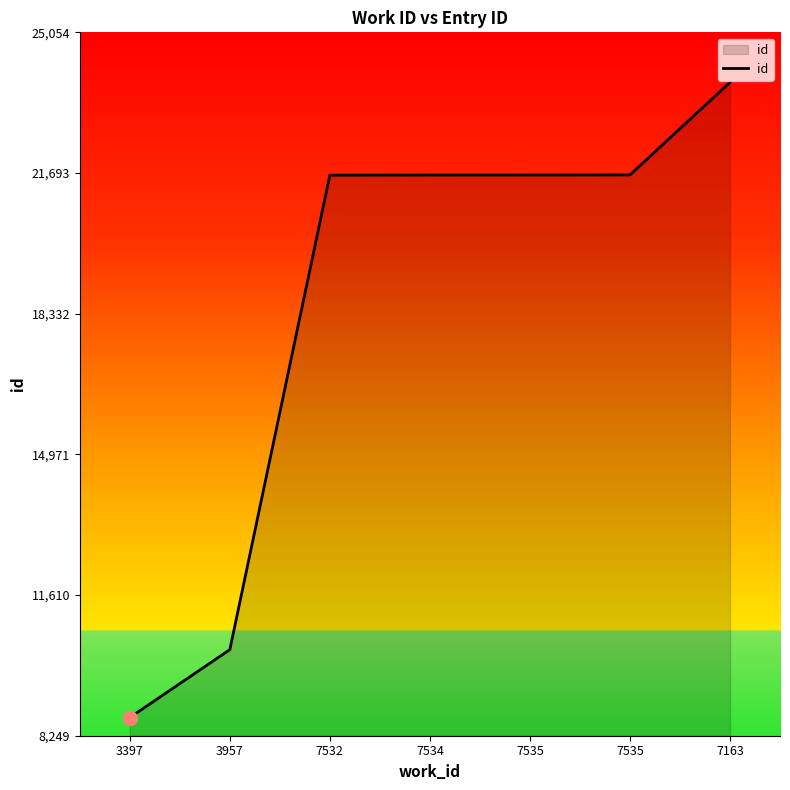

How many lines are shown in the chart?

1